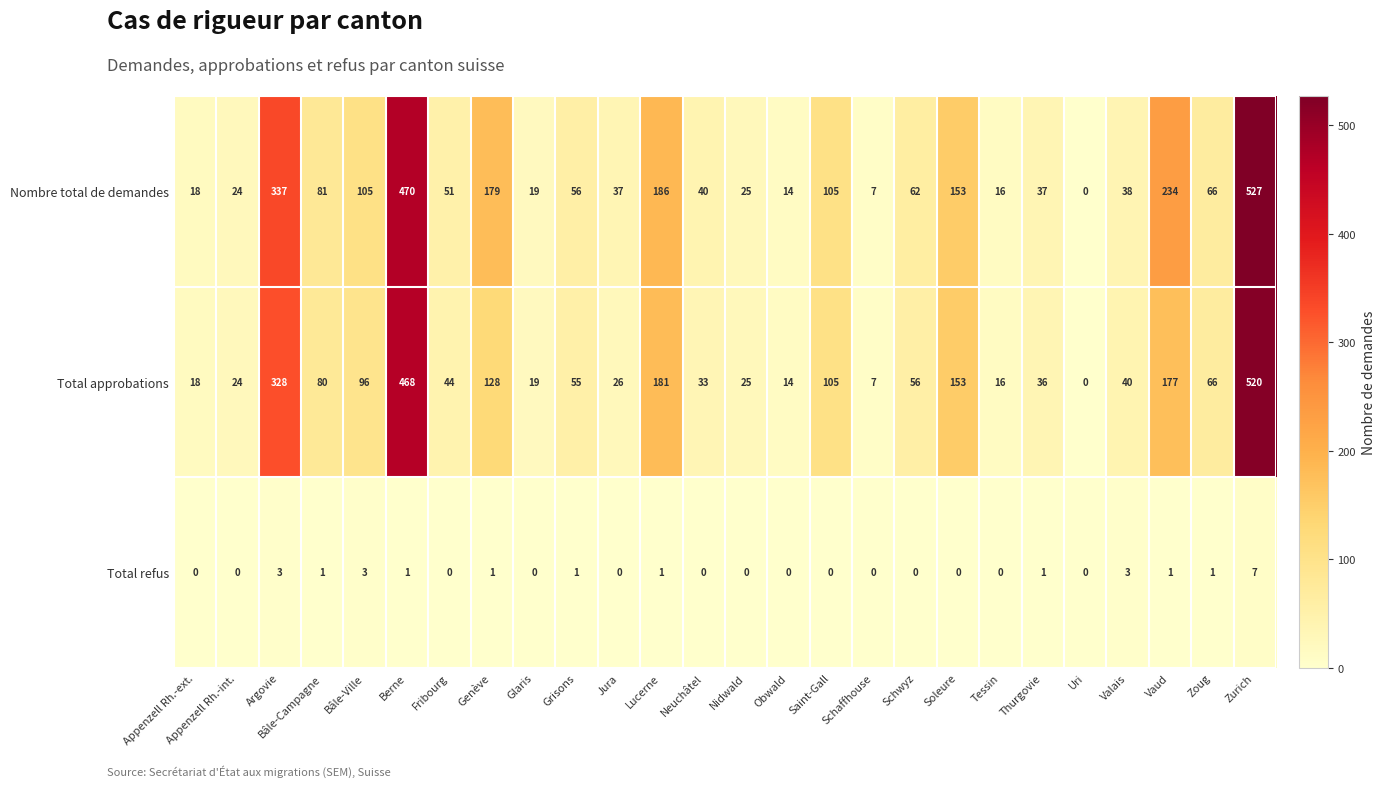

Read the Nombre total de demandes value at Genève, to the nearest 100.

200